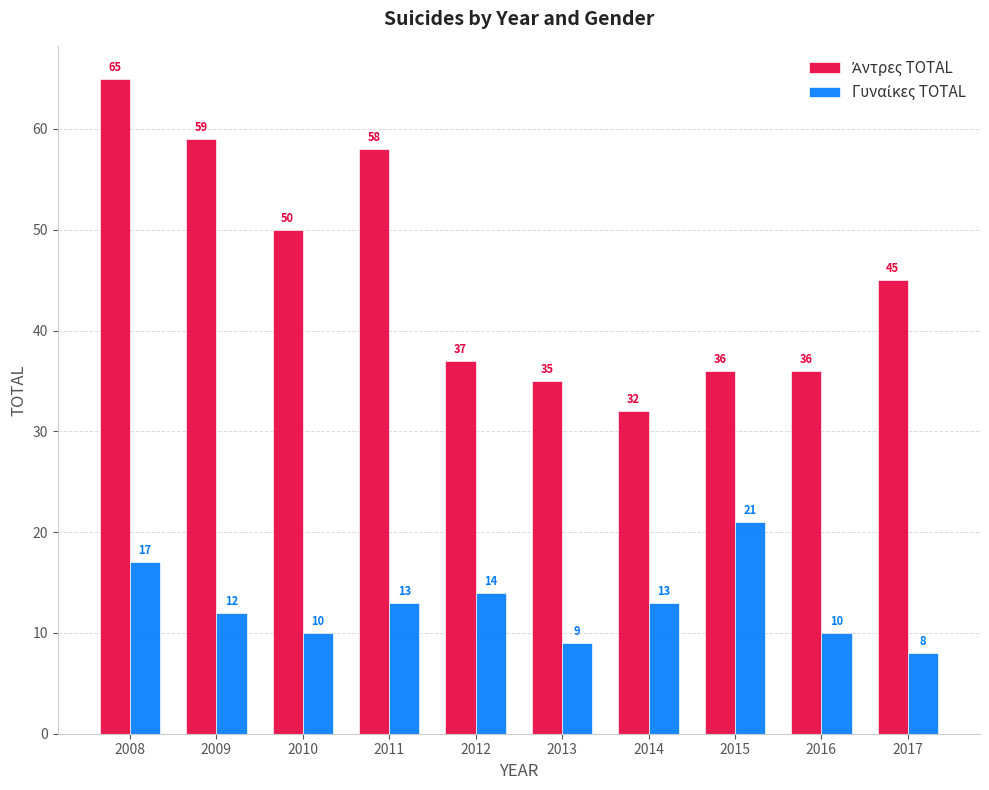

What is the difference between the highest and lowest values at 2012?

23